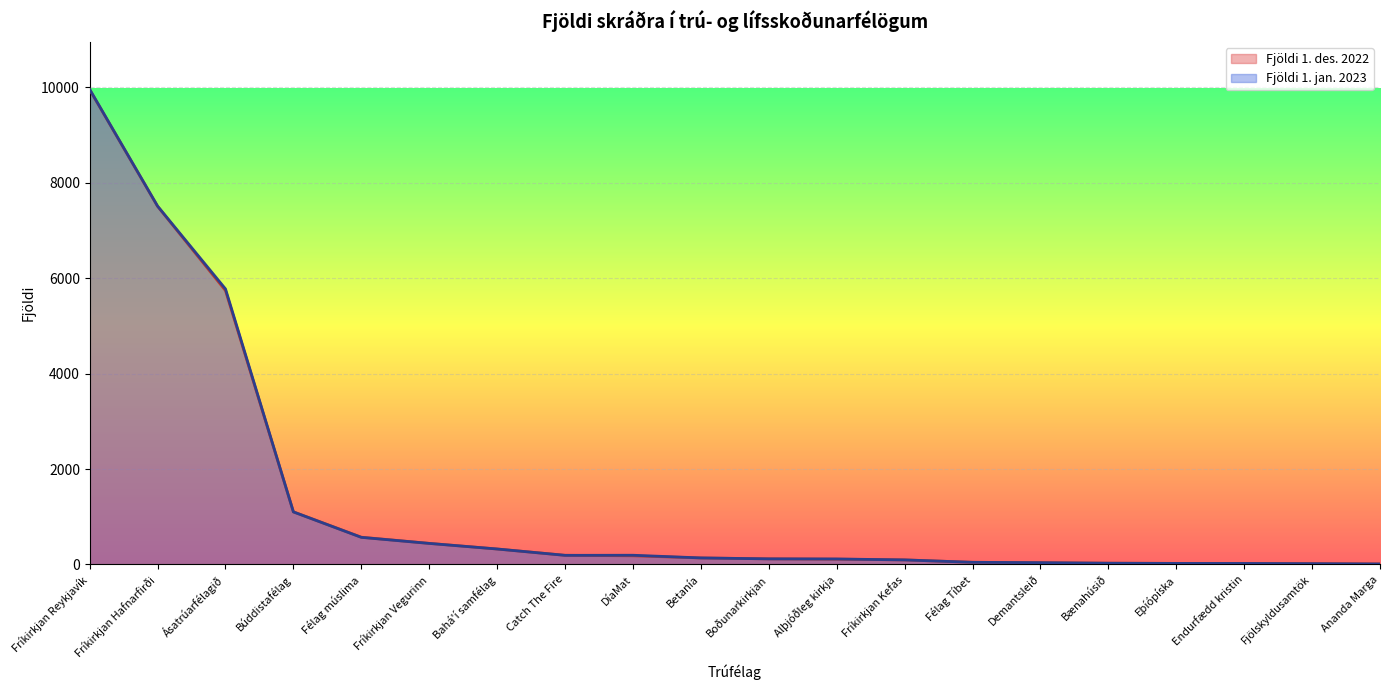

How many series are shown in this chart?

2